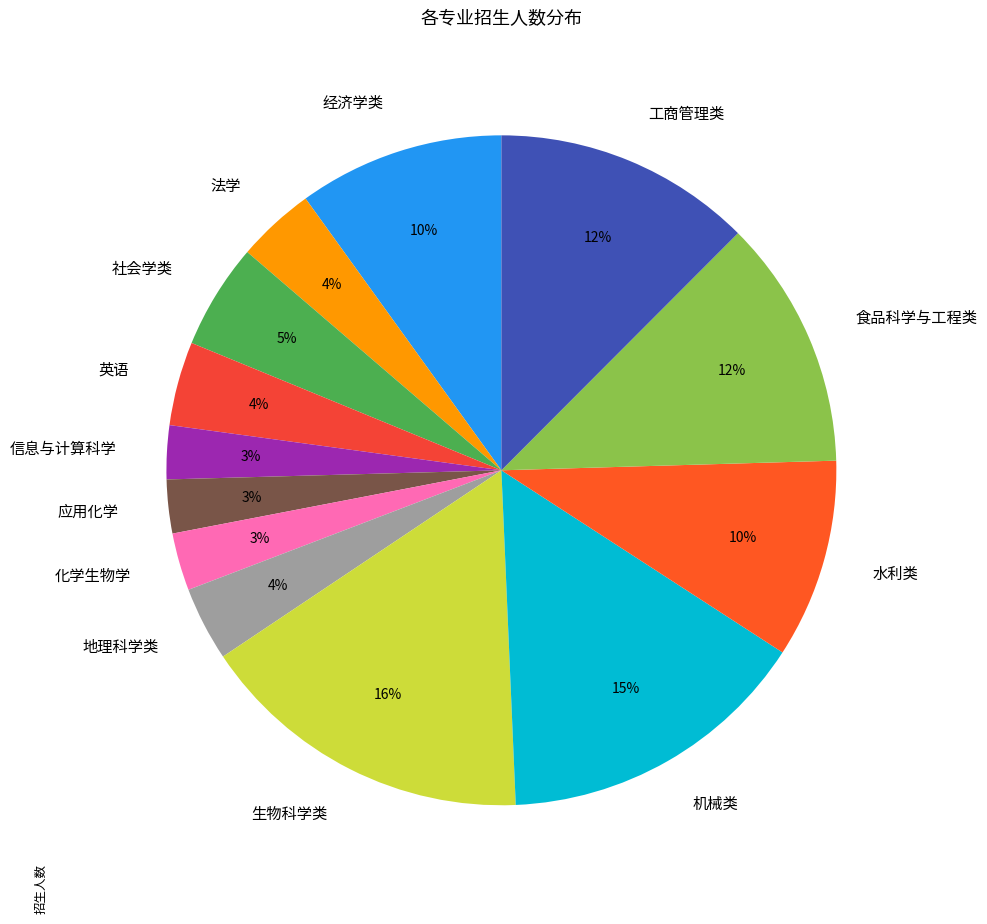

Approximately how many times larger is the value at 工商管理类 compared to 生物科学类?

0.8